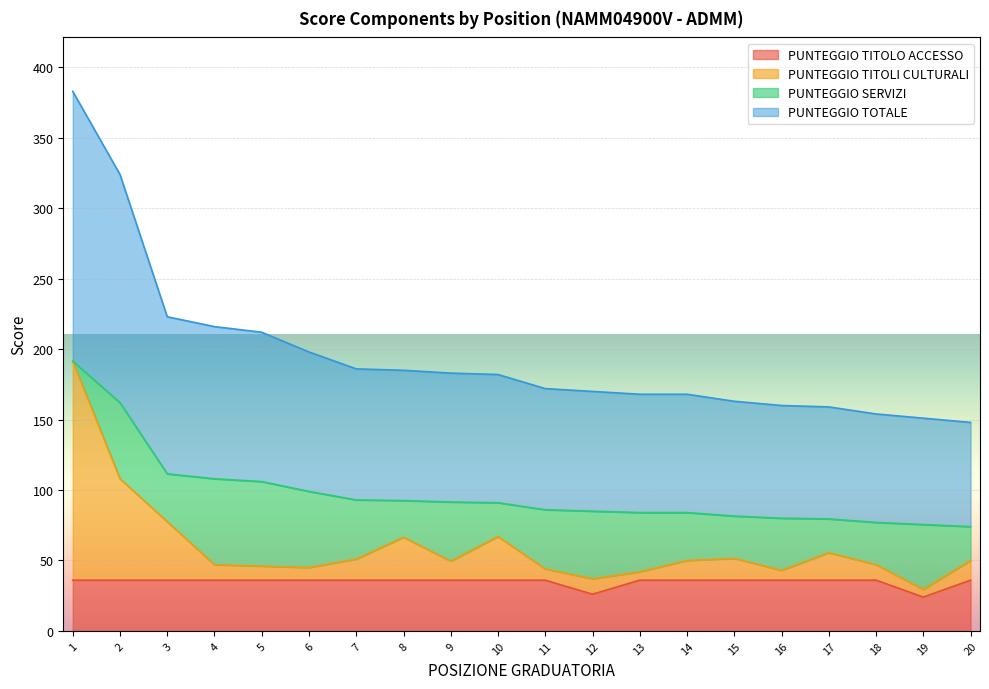

Which category has the highest value across all series?

1